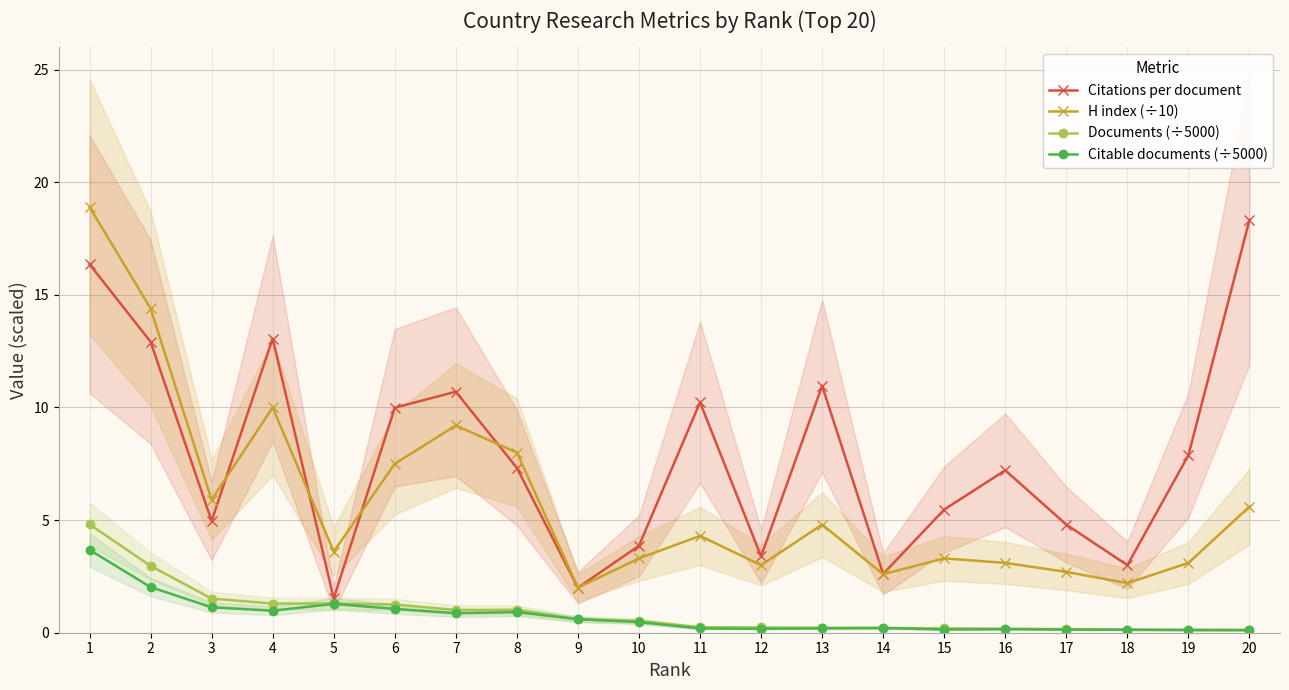

At which category is the sum across all series the highest?

1